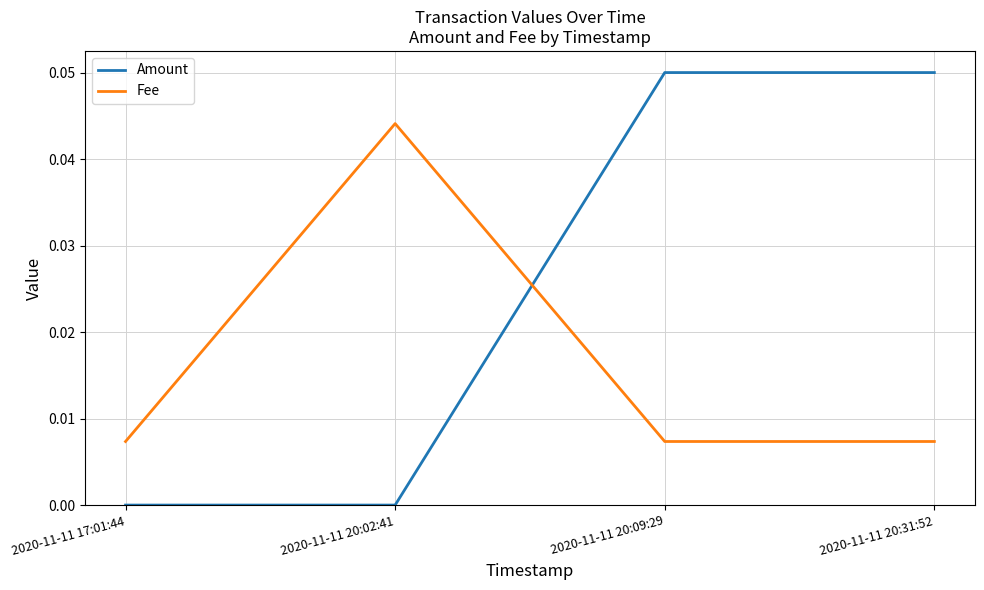

What position from the left is 2020-11-11 17:01:44?

1